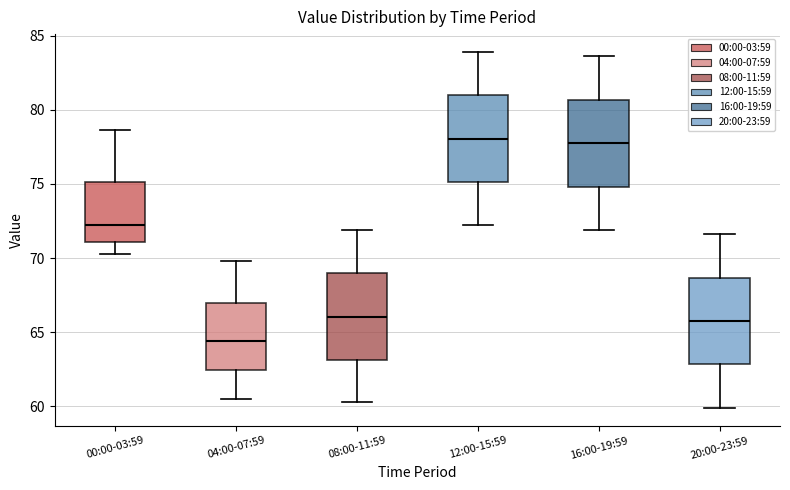

Reading left to right, read every box against the y-axis: the position of its median line, the range the box covers, and the ends of its whiskers. The values are not printed on the chart, so give them approximately, as read against the axis.

00:00-03:59: median 72.0, box 71.0 to 75.0, whiskers 70.5 to 78.5
04:00-07:59: median 64.5, box 62.5 to 67.0, whiskers 60.5 to 70.0
08:00-11:59: median 66.0, box 63.0 to 69.0, whiskers 60.5 to 72.0
12:00-15:59: median 78.0, box 75.0 to 81.0, whiskers 72.0 to 84.0
16:00-19:59: median 78.0, box 75.0 to 80.5, whiskers 72.0 to 83.5
20:00-23:59: median 66.0, box 63.0 to 68.5, whiskers 60.0 to 71.5